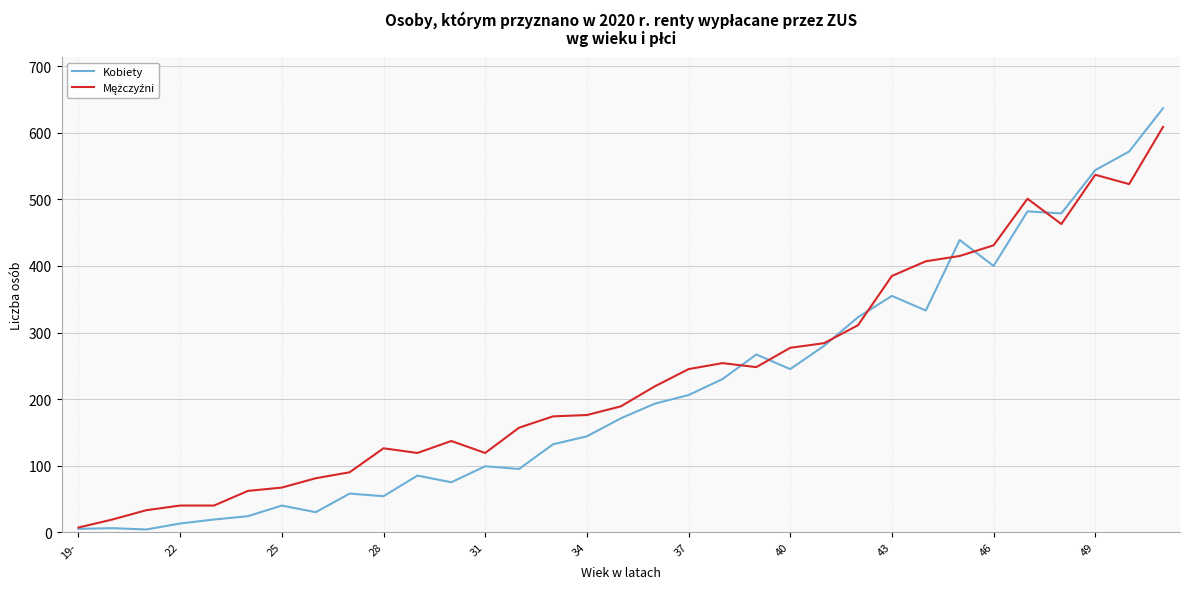

Which series has the largest range (max minus min)?

Kobiety